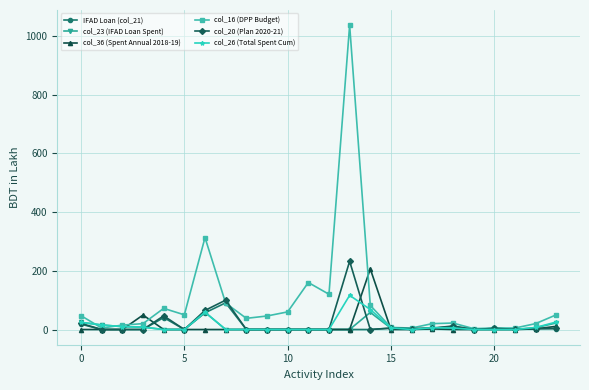

What are all the series names shown in the legend?

IFAD Loan (col_21), col_23 (IFAD Loan Spent), col_36 (Spent Annual 2018-19), col_16 (DPP Budget), col_20 (Plan 2020-21), col_26 (Total Spent Cum)